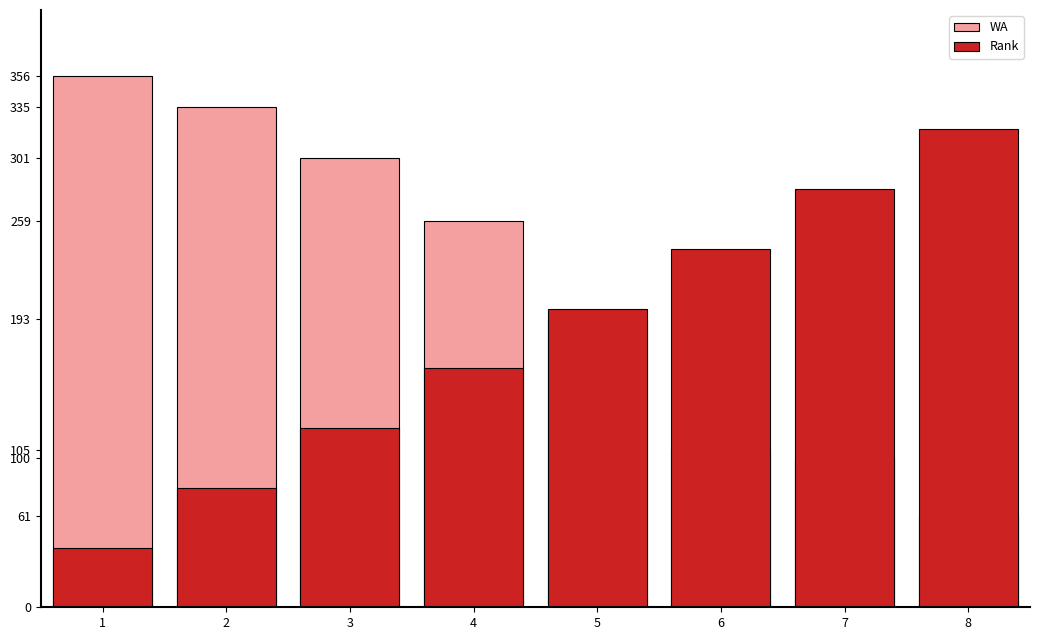

Which series has the widest spread of values?

WA